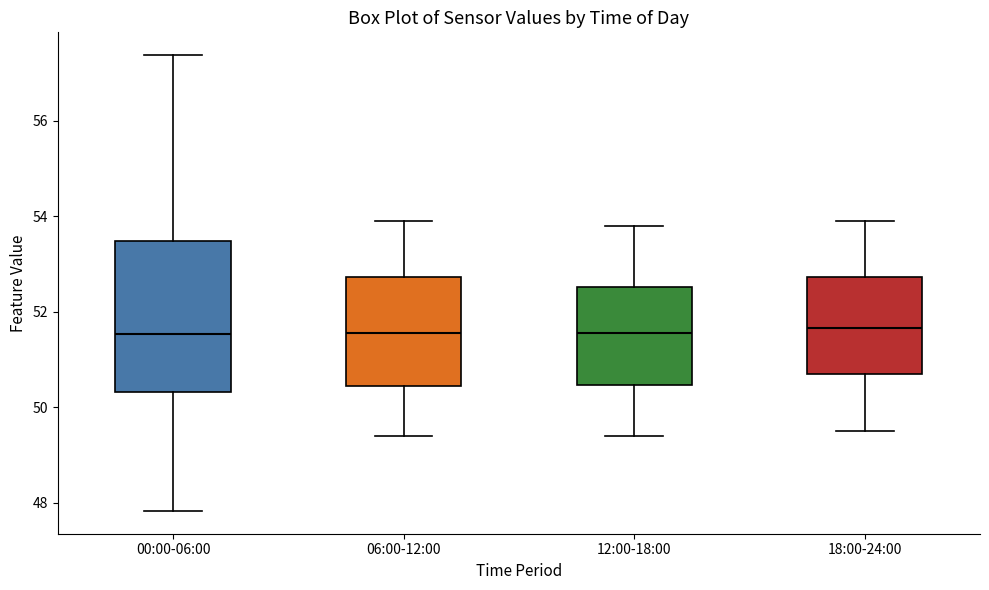

Reading left to right, transcribe this box plot: for each box, give where its median line is, the range the box spans, and where its two whiskers end, as read against the y-axis. The values are not printed on the chart, so give them approximately, as read against the axis.

00:00-06:00: median 51.6, box 50.4 to 53.4, whiskers 47.8 to 57.4
06:00-12:00: median 51.6, box 50.4 to 52.8, whiskers 49.4 to 54.0
12:00-18:00: median 51.6, box 50.4 to 52.6, whiskers 49.4 to 53.8
18:00-24:00: median 51.6, box 50.8 to 52.8, whiskers 49.6 to 54.0